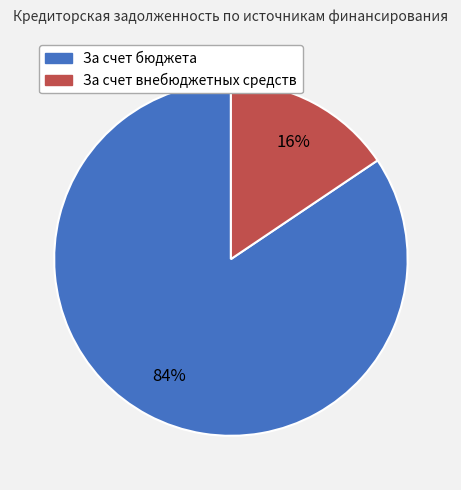

Is За счет бюджета the majority of the pie?

Yes